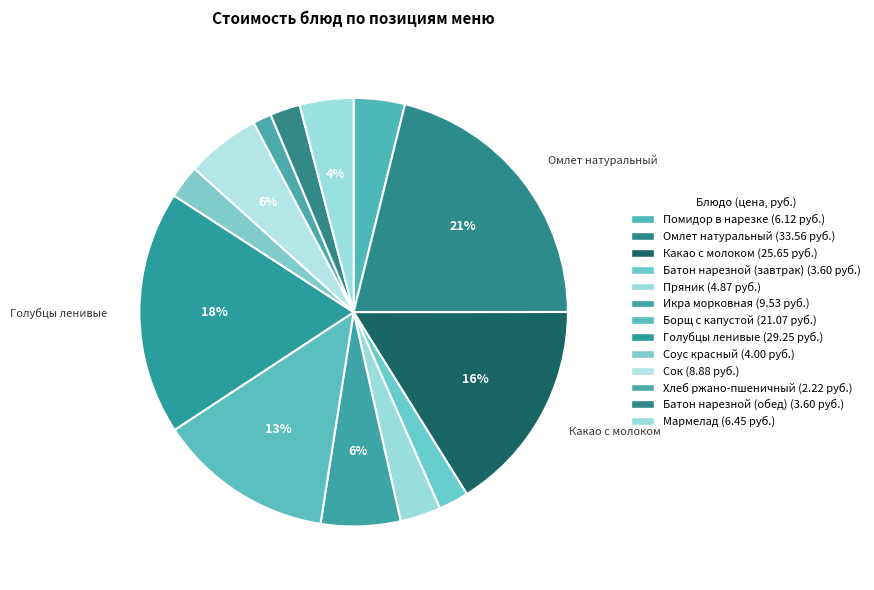

Count the number of slices in the pie.

13